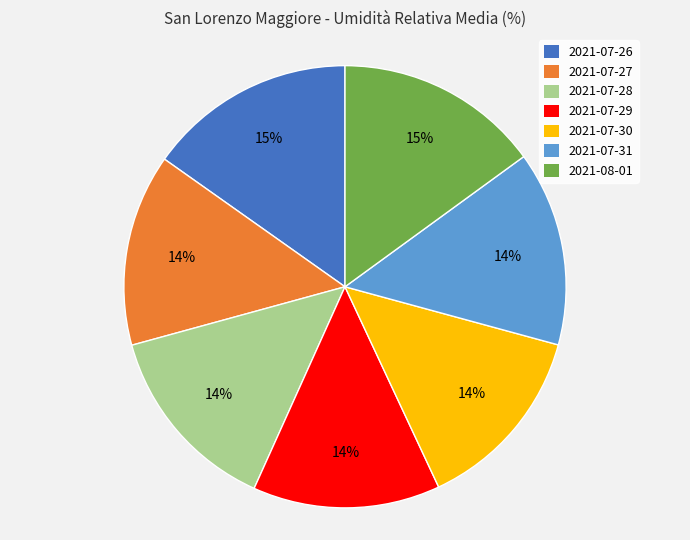

The 2021-07-31 slice represents 4% of the pie. True or false?

False